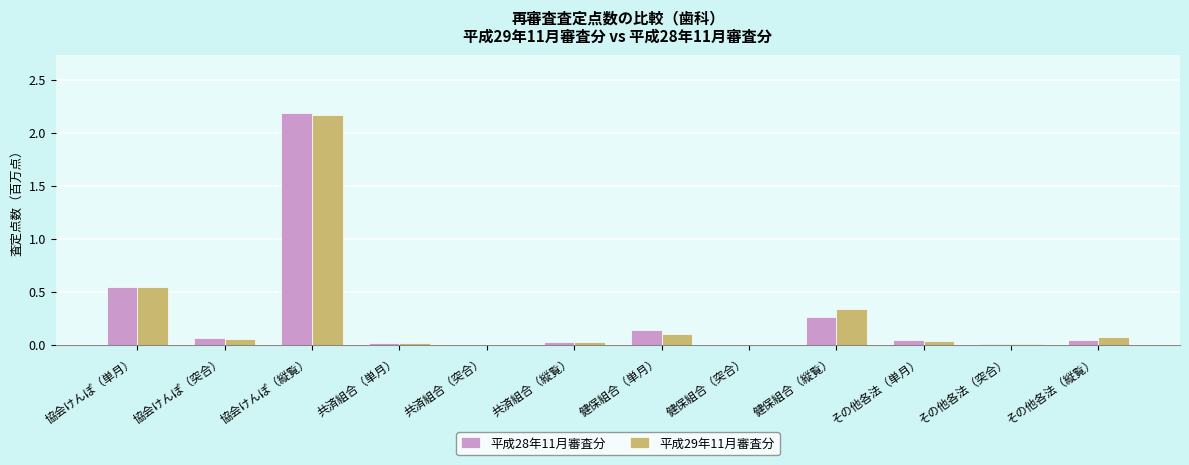

What is the sum of all 平成29年11月審査分 values?

3.4